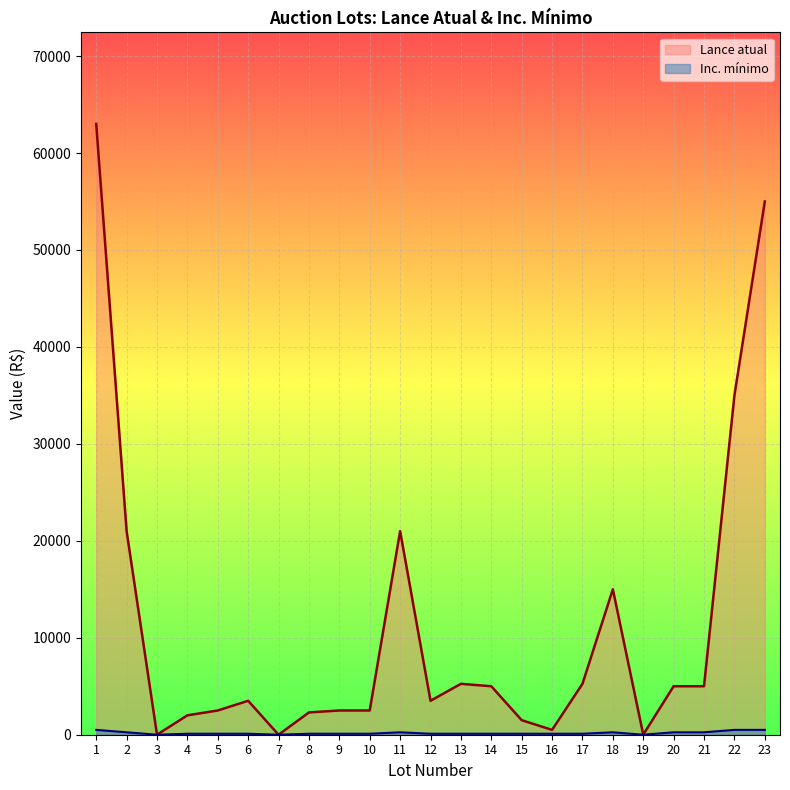

How many distinct data groups are displayed?

2